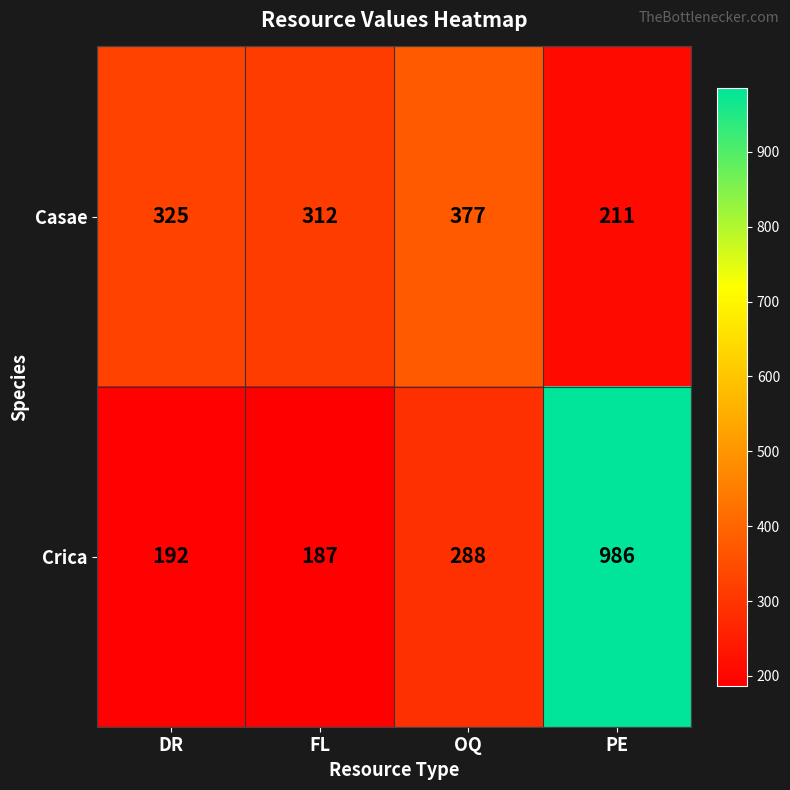

Rank the series by their maximum value, from lowest to highest.

Casae, Crica